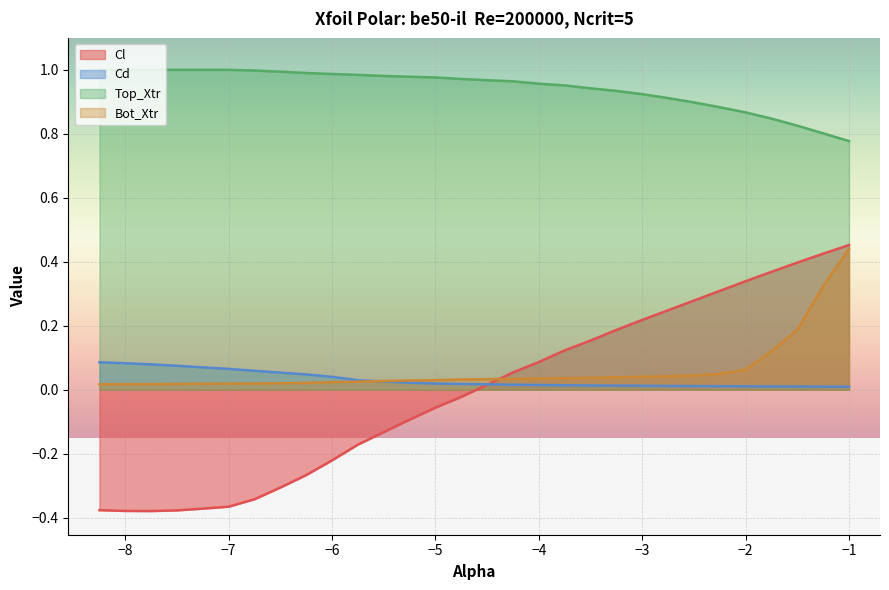

What is the value of the Cl point at the 8th from the left?

-0.3